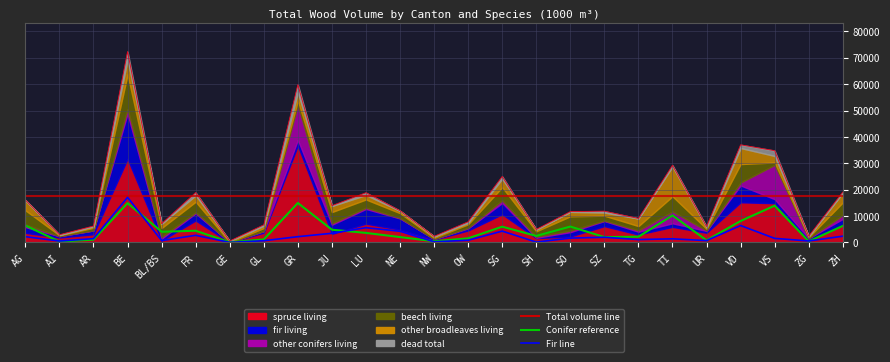

After their last crossing, which series has the higher values: fir living or dead total?

fir living